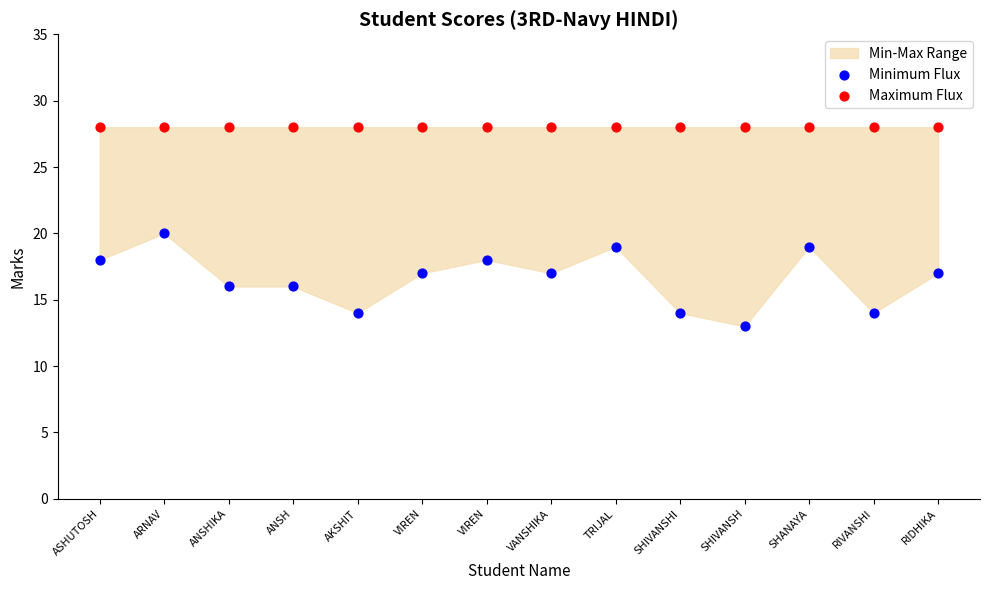

Which series contains the lowest Y value?

Minimum Flux